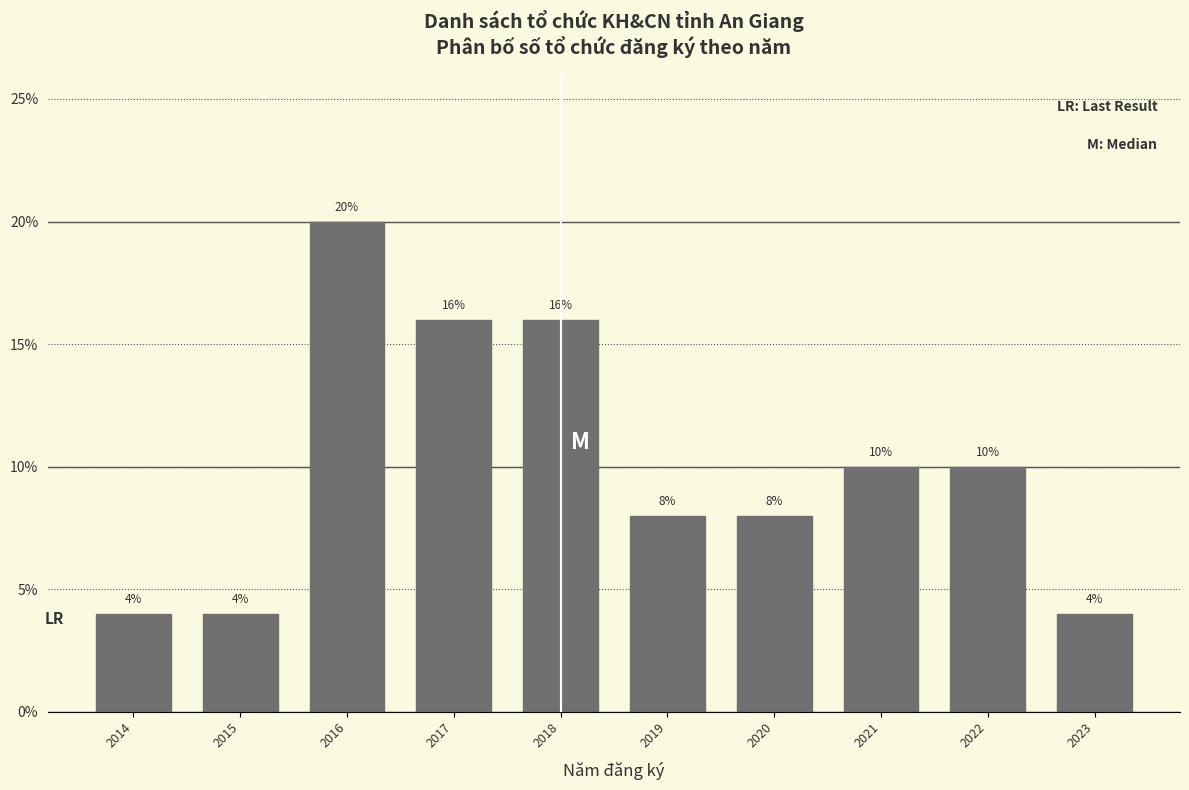

Reading left to right, list all the values displayed in this chart.

4	4	20	16	16	8	8	10	10	4